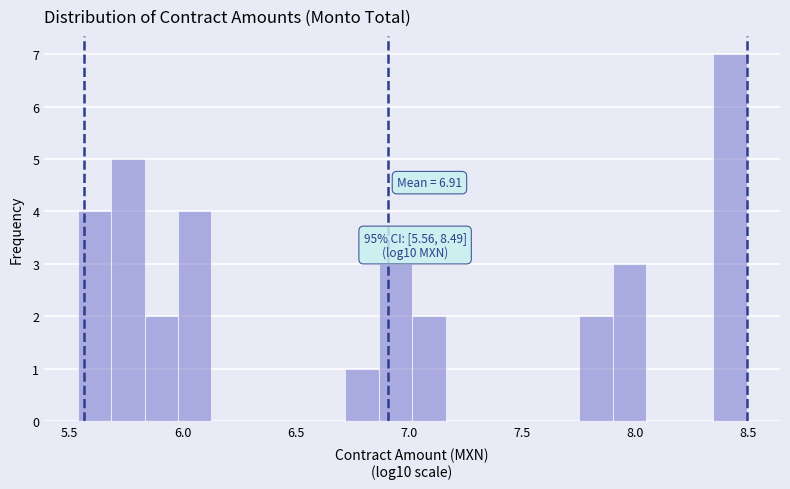

Around what value on the x-axis is the tallest bar? Give the approximate position of its centre, as read against the axis.

8.40